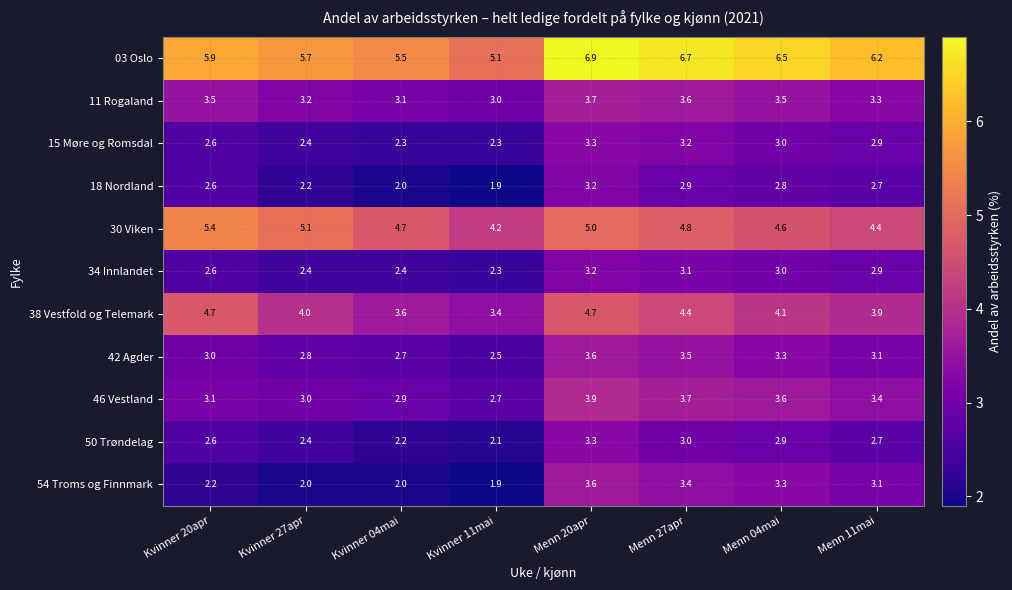

At Menn 27apr, list the series in order from largest to smallest.

03 Oslo, 30 Viken, 38 Vestfold og Telemark, 46 Vestland, 11 Rogaland, 42 Agder, 54 Troms og Finnmark, 15 Møre og Romsdal, 34 Innlandet, 50 Trøndelag, 18 Nordland